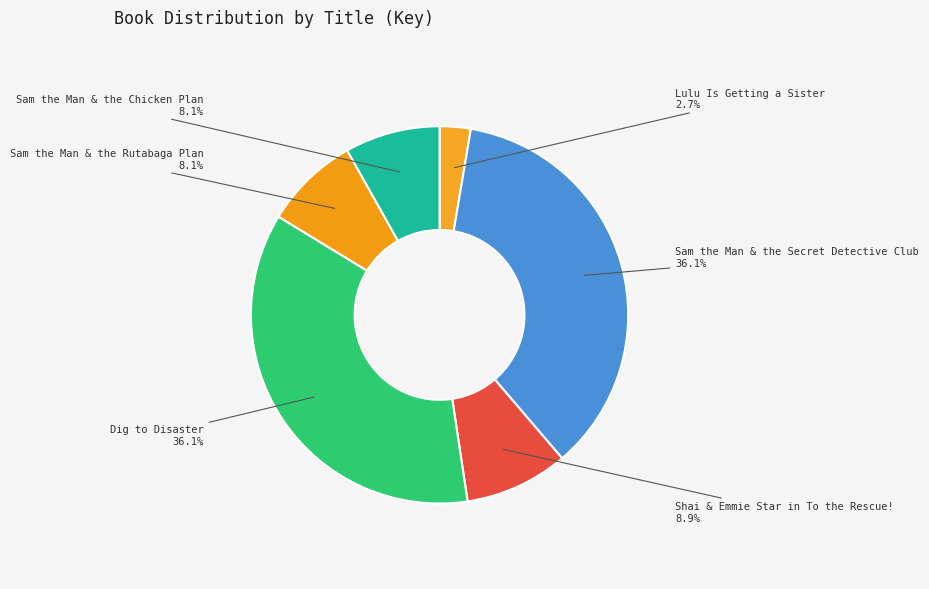

What percentage do Sam the Man & the Chicken Plan and Lulu Is Getting a Sister together represent?

10.8%